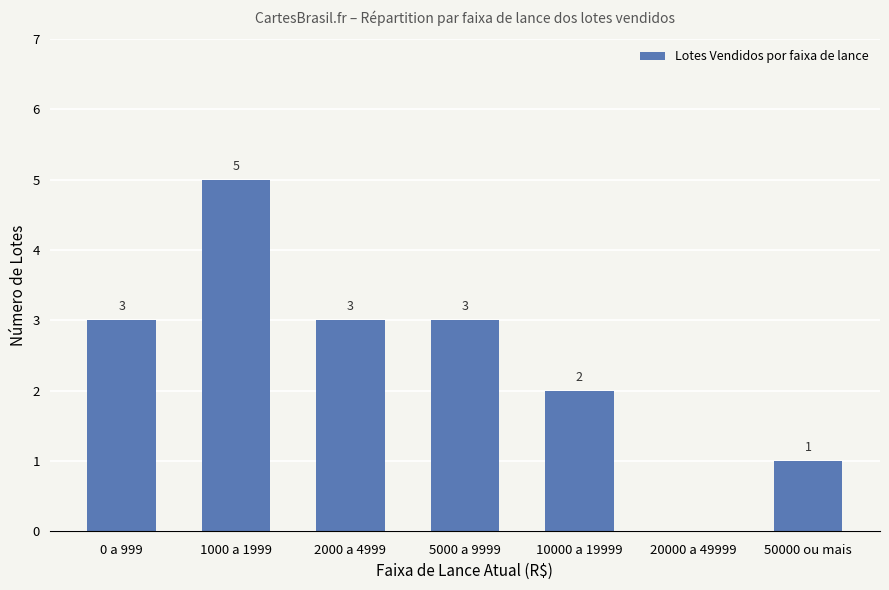

The chart shows a value of 2 at 2000 a 4999. True or false?

False